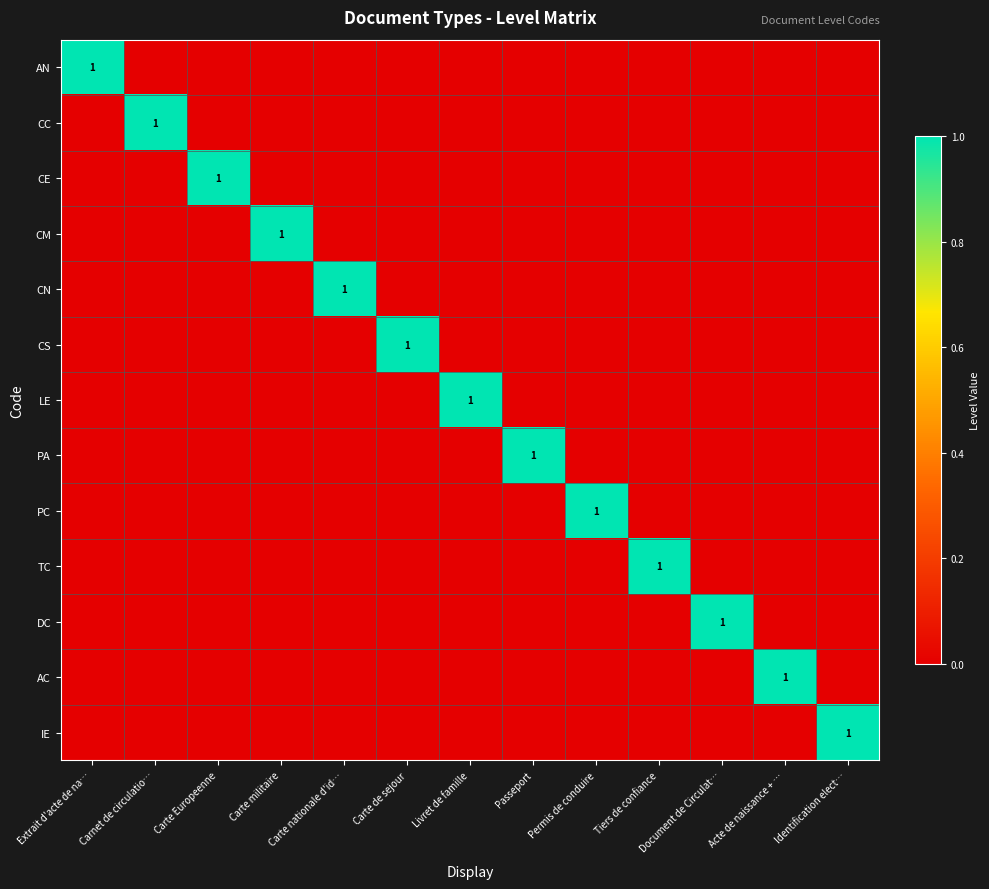

The value of DC at Permis de conduire is 0. True or false?

True